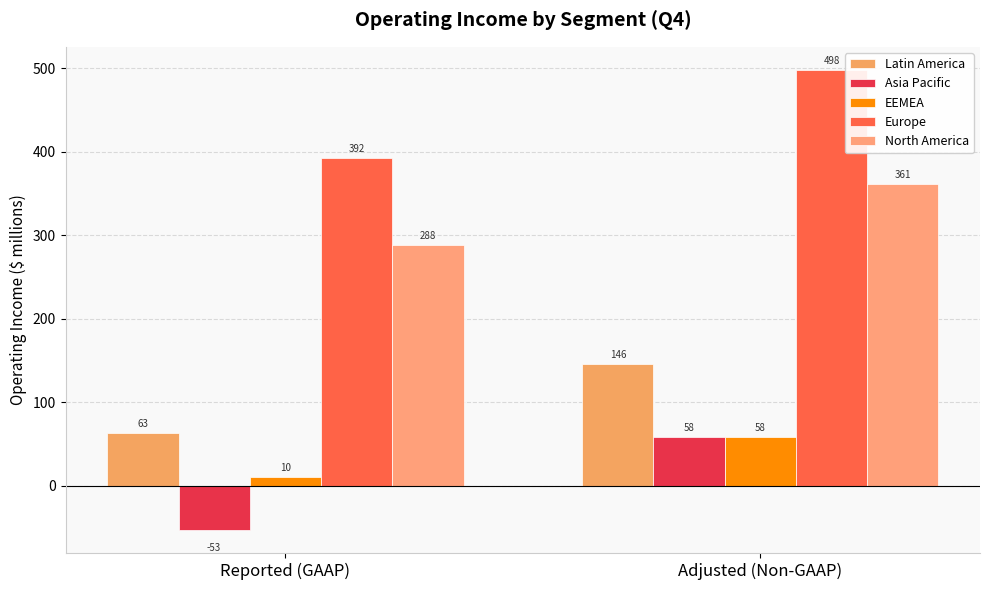

What is the difference between the North America values at Reported (GAAP) and Adjusted (Non-GAAP)?

73